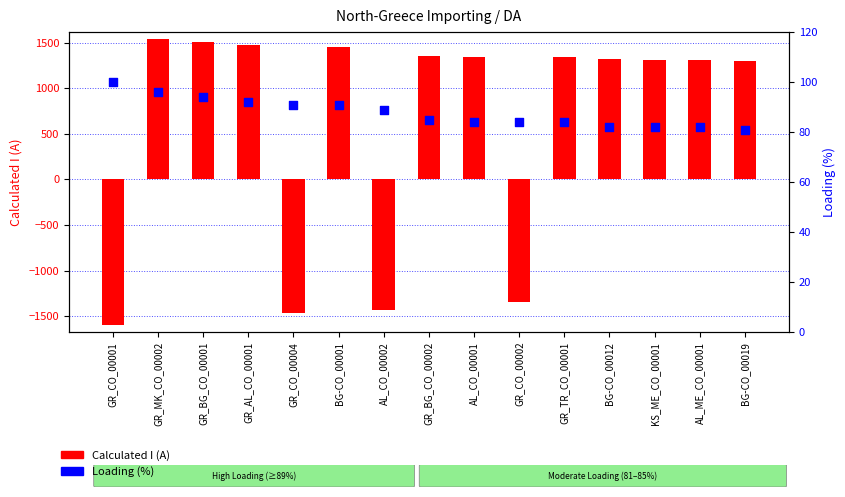

Which series reaches the maximum Y coordinate?

Calculated I (A)